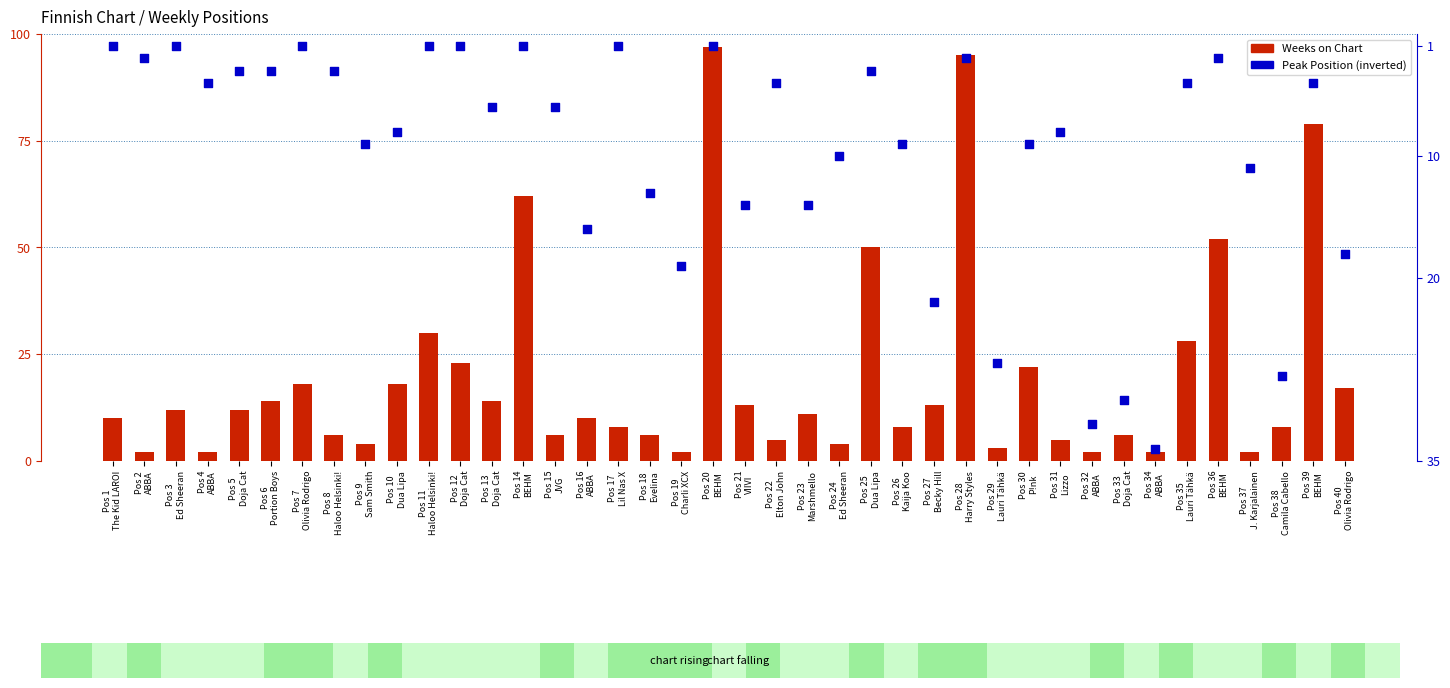

At how many categories does at least one series exceed 39?

6